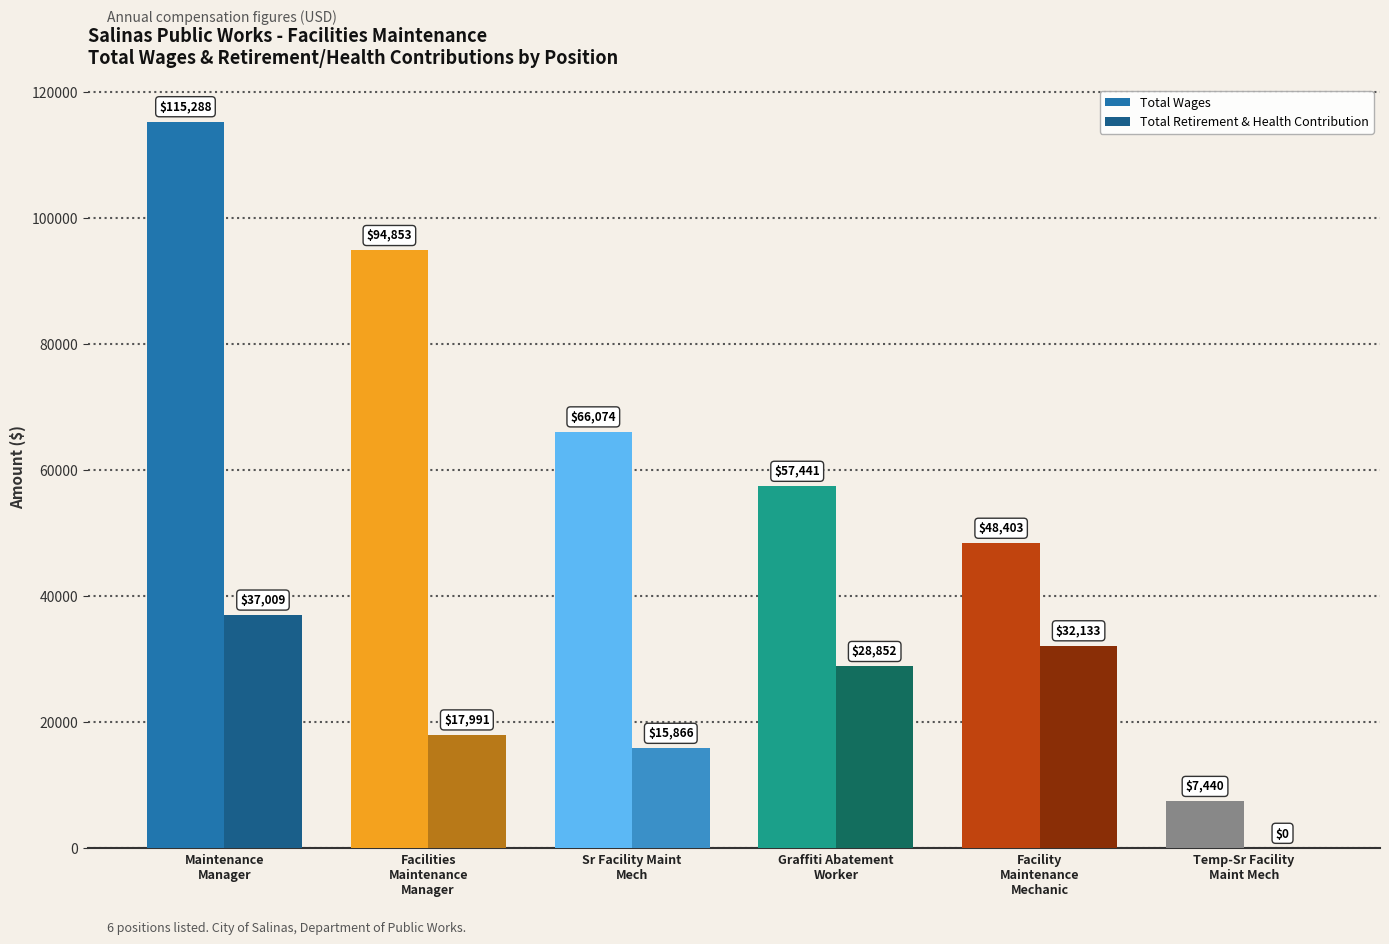

What is the sum of all Total Wages values?

389499